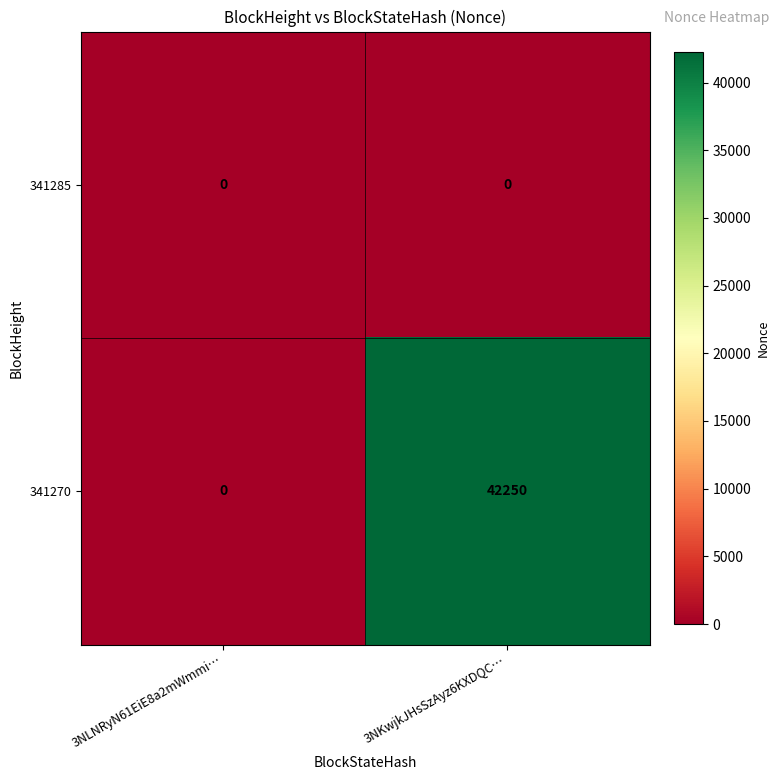

Is it true that 341270 equals 25492 at 3NKwjkJHsSzAyz6KXDQC…?

False